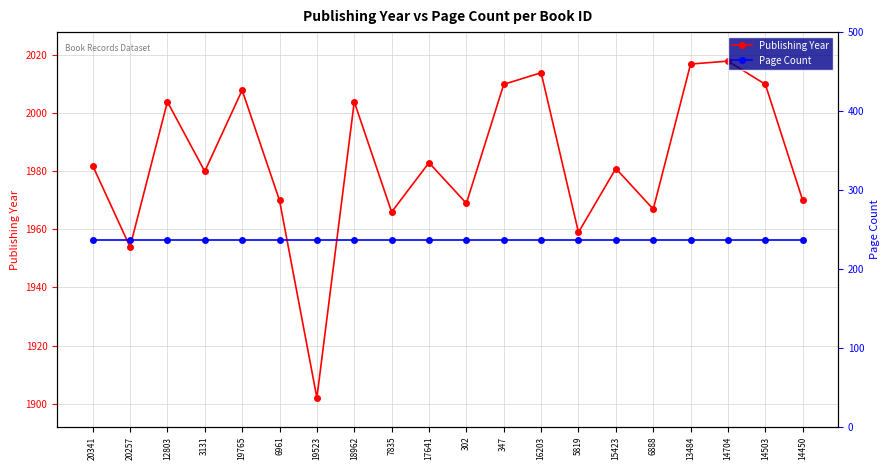

Is the value of Publishing Year at 347 greater than the value of Page Count at 12803?

Yes